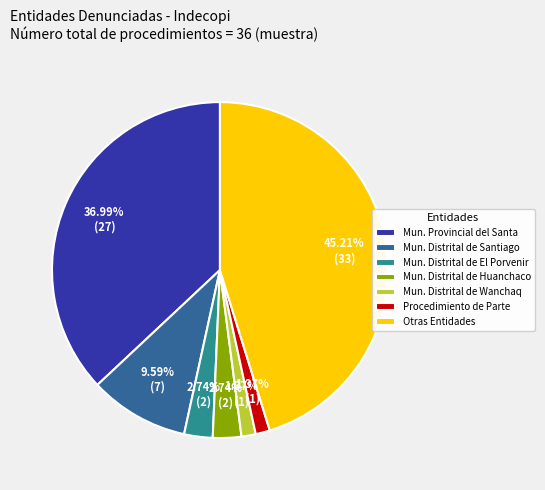

Which has a higher value, Mun. Distrital de Santiago or Mun. Distrital de El Porvenir?

Mun. Distrital de Santiago